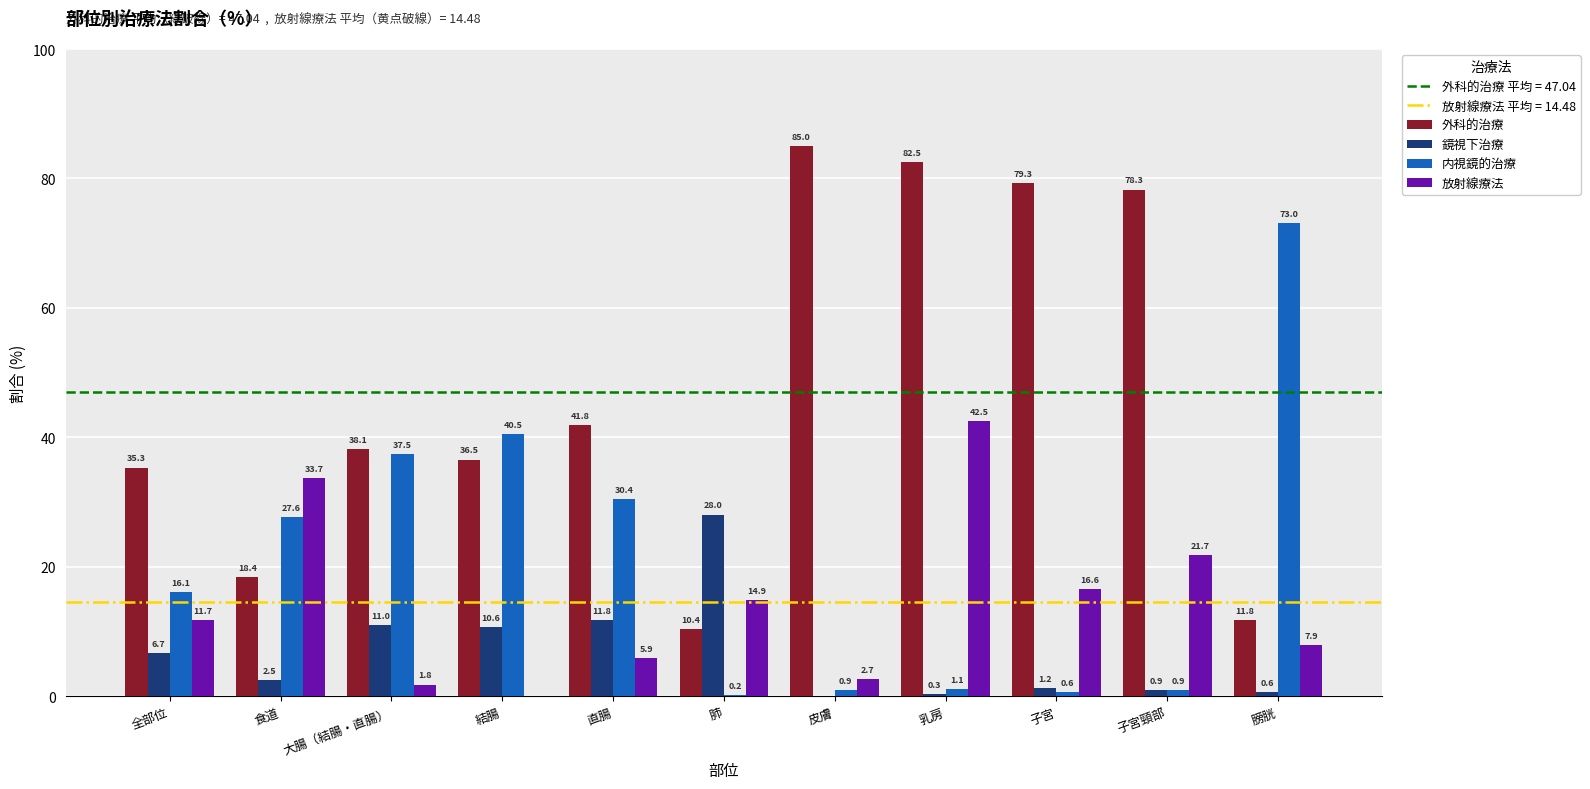

Where does the 内視鏡的治療 series first go above 16?

全部位